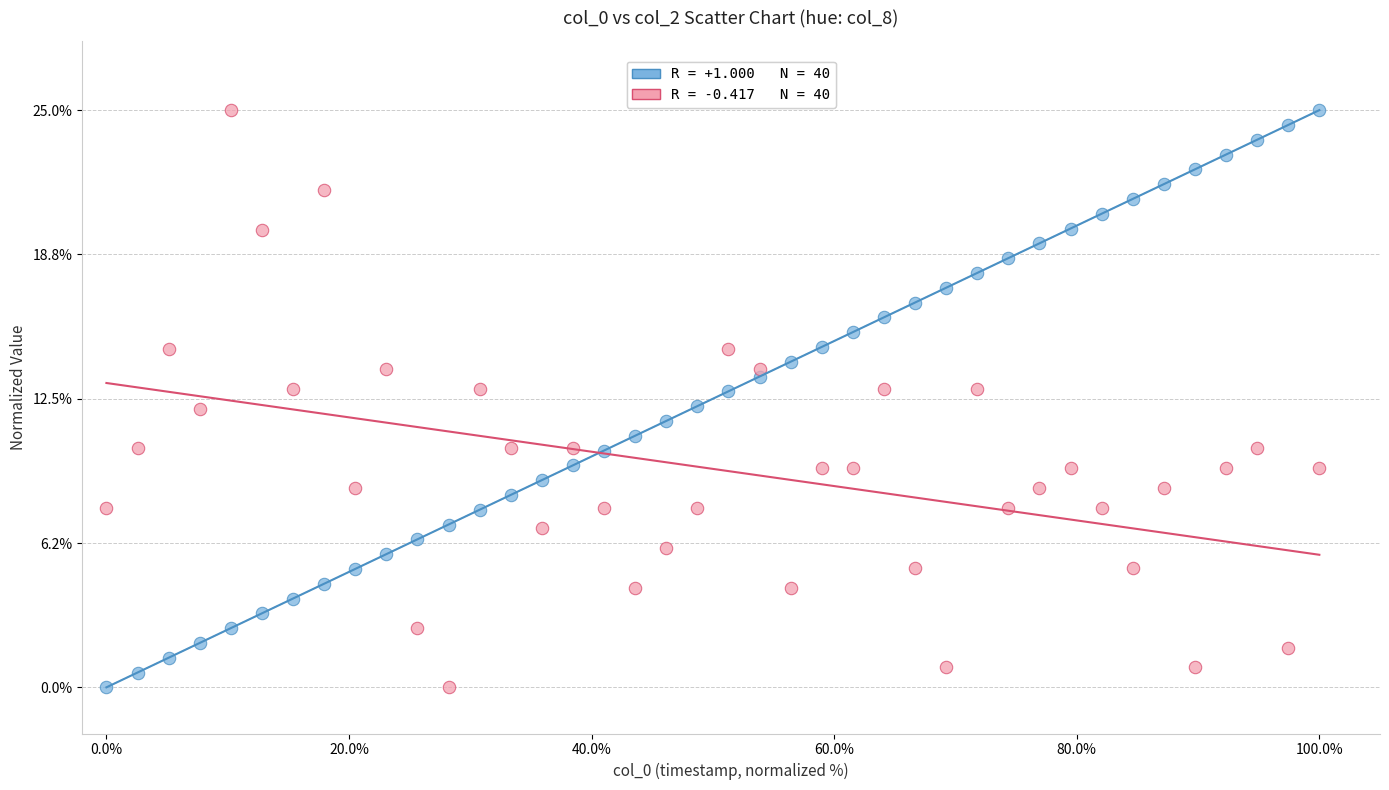

Across all data points, what is the range of X values (max minus min)?

100.0